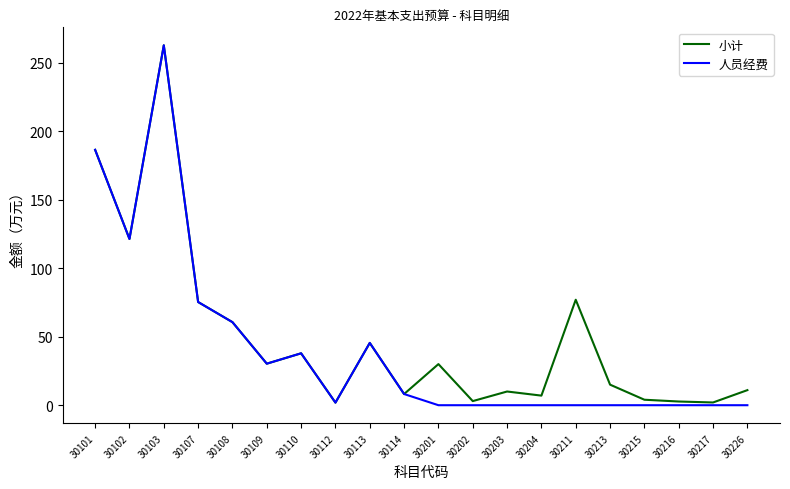

How many lines are shown in the chart?

2